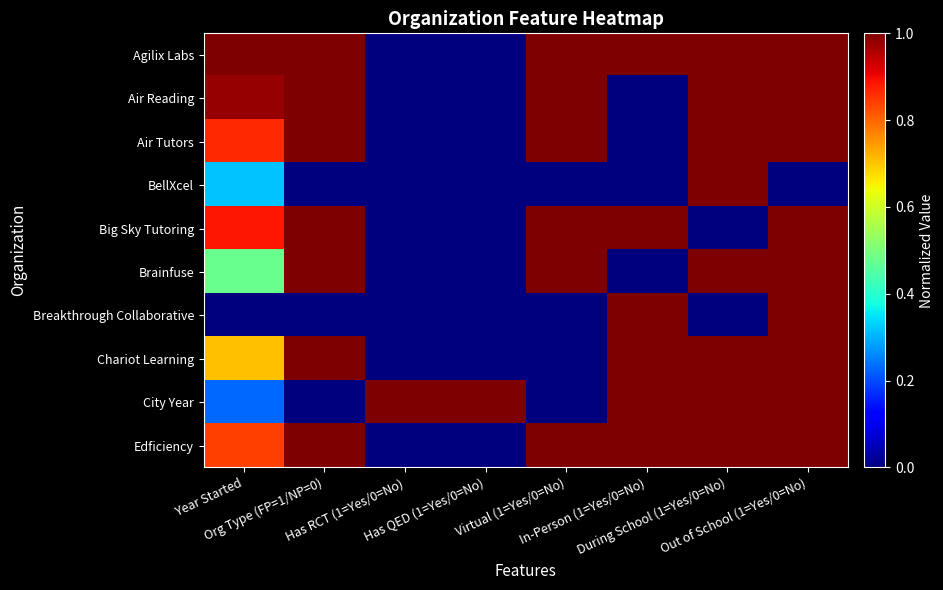

Which label corresponds to the smallest value in the chart?

Has RCT (1=Yes/0=No)